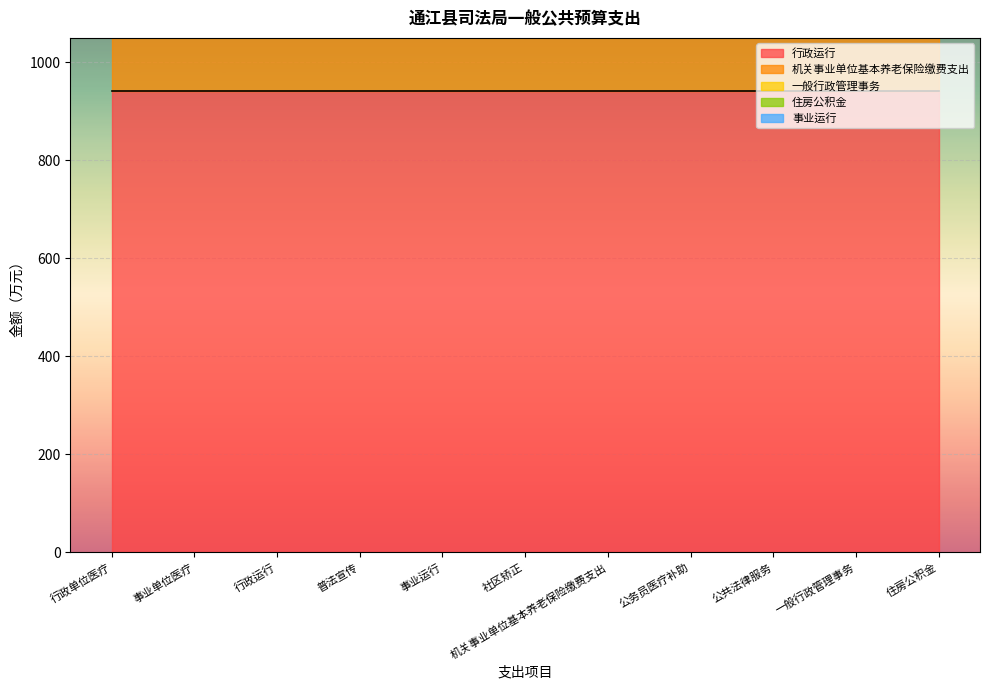

Is it true that 事业运行 equals 64.8 at 公共法律服务?

True